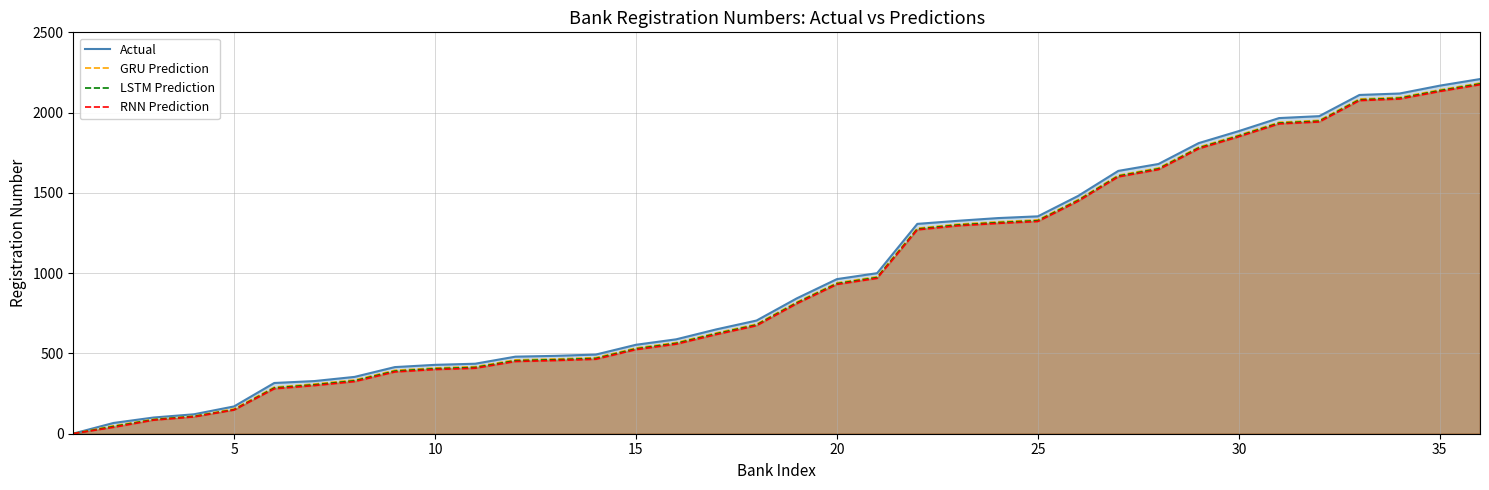

What is the maximum value shown in the chart?

2209